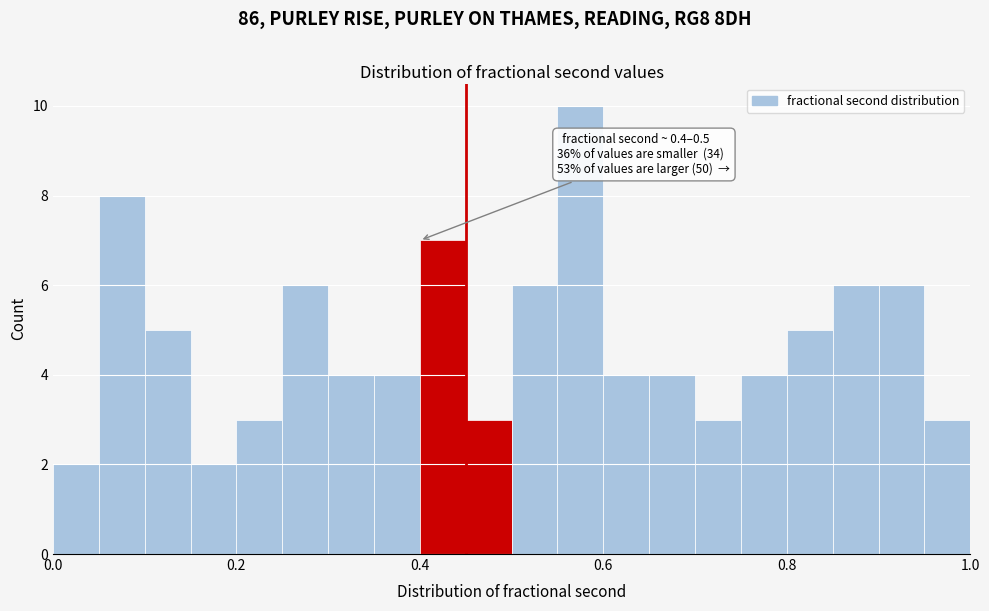

Around what value on the x-axis is the tallest bar? Give the approximate position of its centre, as read against the axis.

0.58